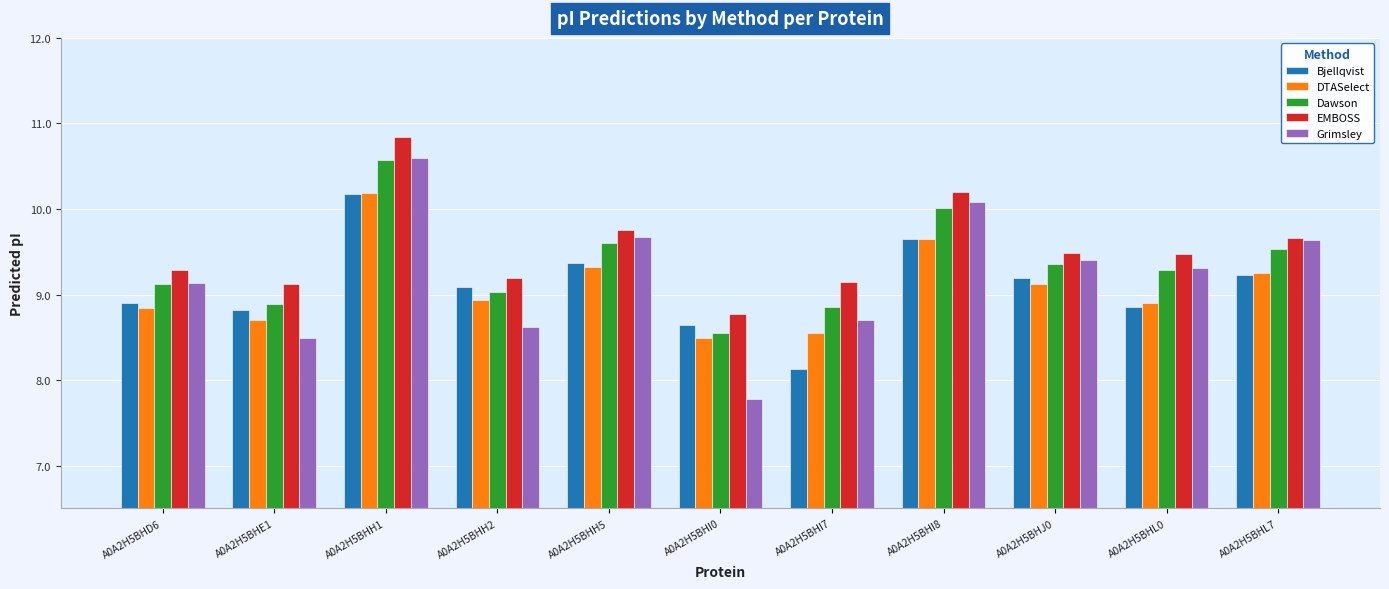

True or false: EMBOSS has a value of 5.6 at A0A2H5BHH5.

False